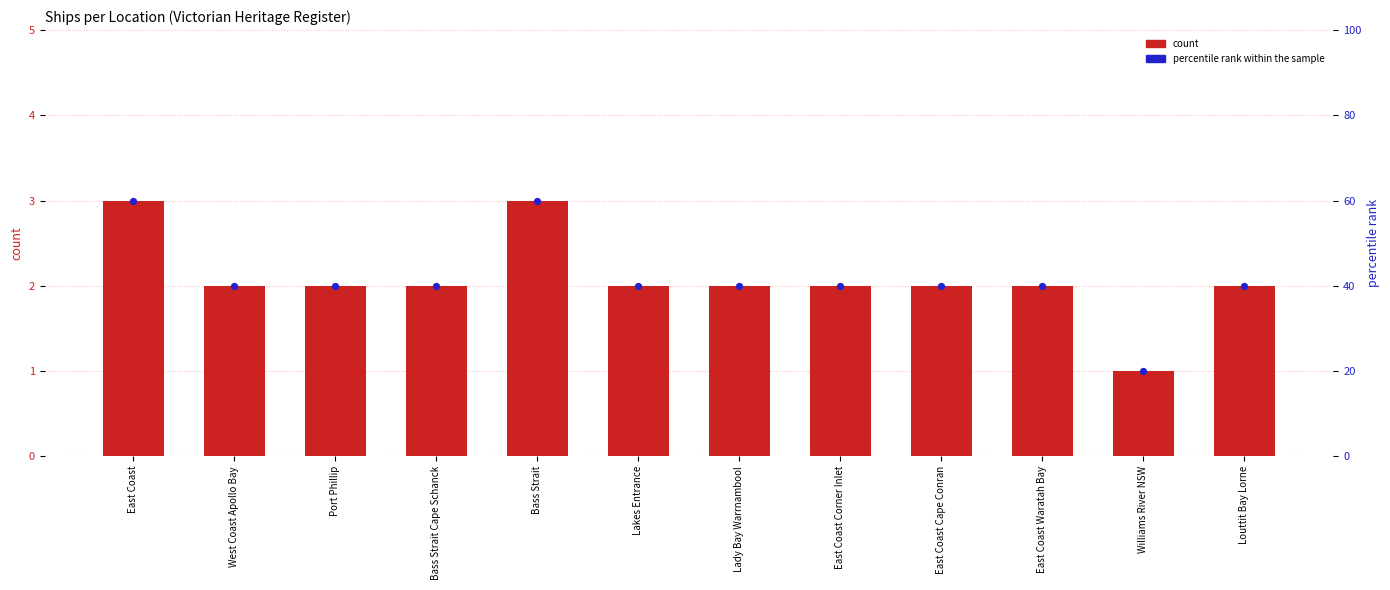

At how many categories does at least one series exceed 57?

2